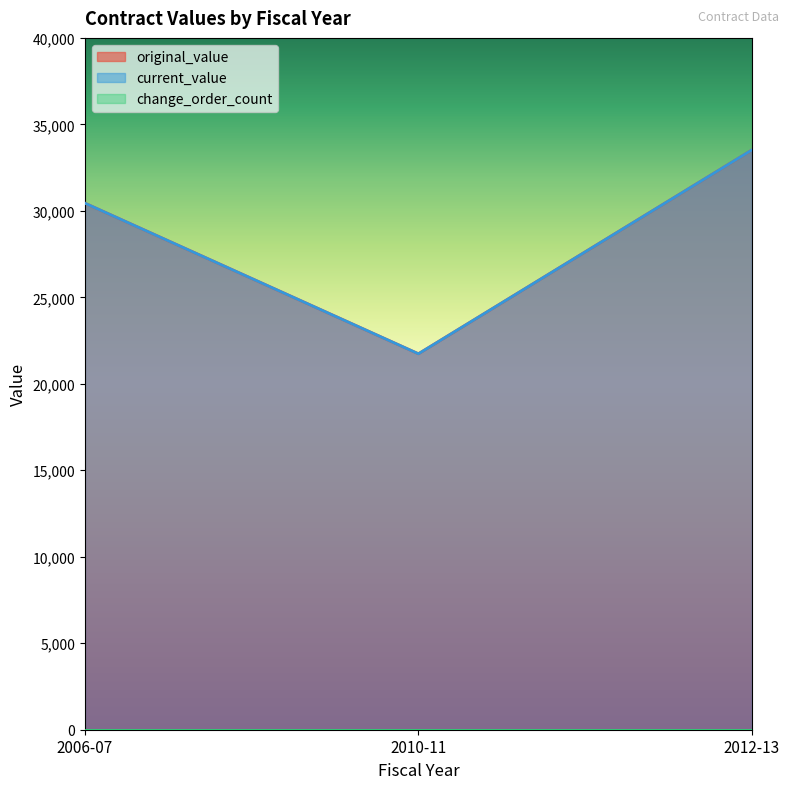

The value of original_value at 2006-07 is 30445.0. True or false?

True